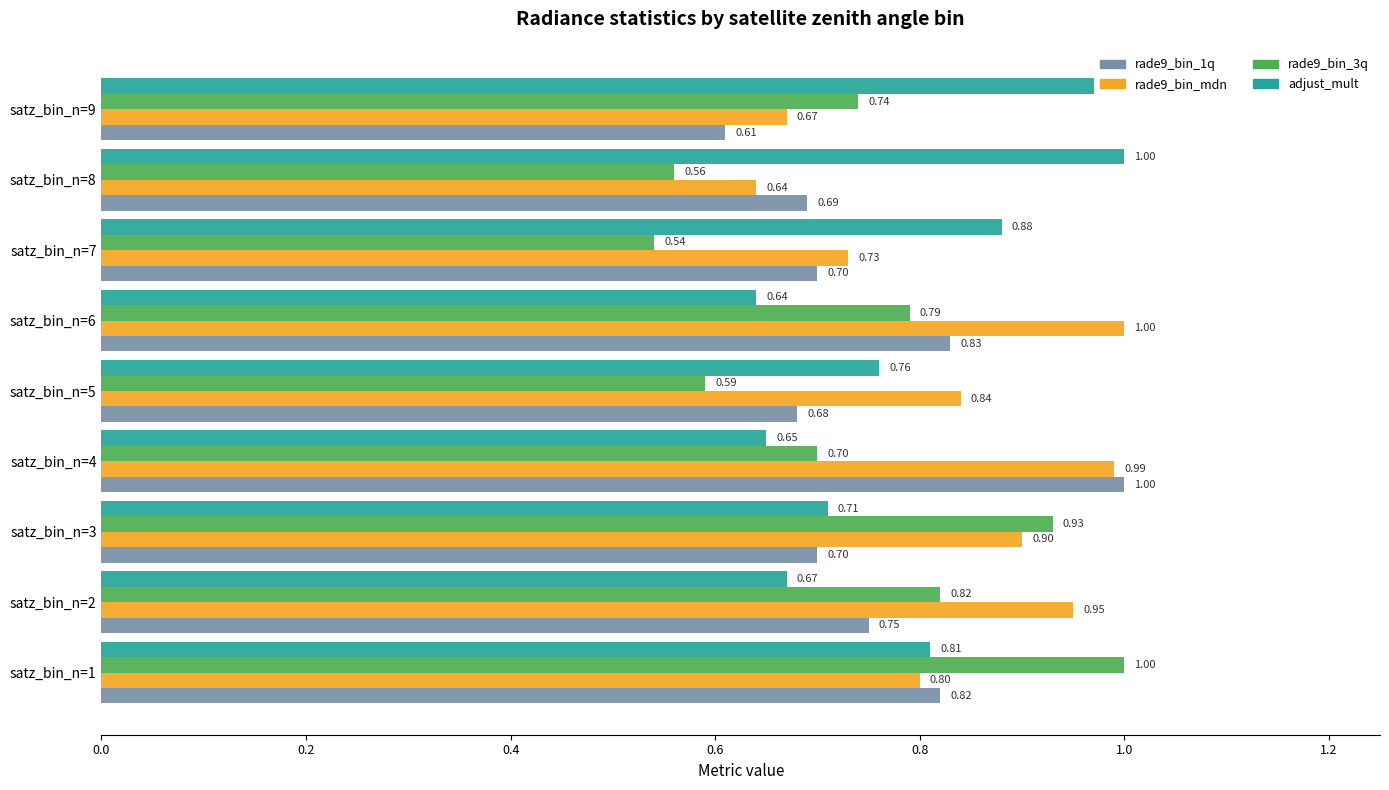

Which category has the lowest value across all series?

satz_bin_n=7